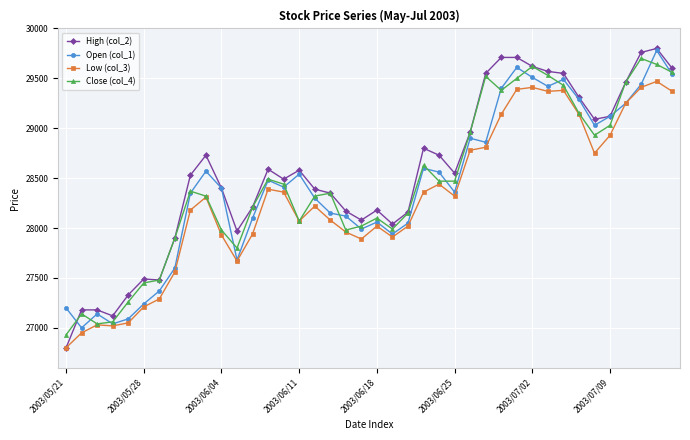

What is the value of the High (col_2) point at the 38th from the left?

29760